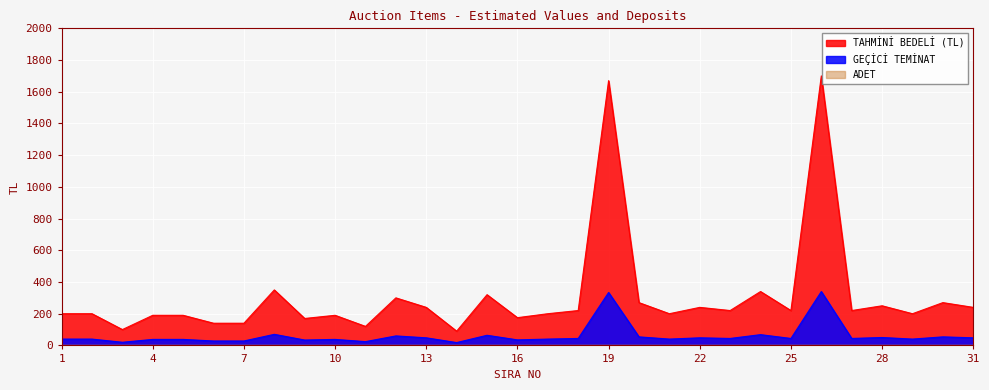

At how many categories does at least one series exceed 351?

2